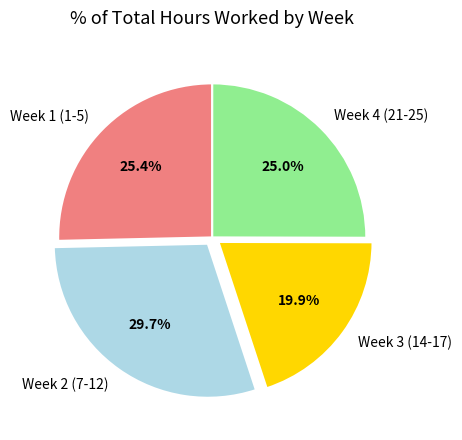

Approximately how many times larger is the value at Week 2 (7-12) compared to Week 1 (1-5)?

1.2